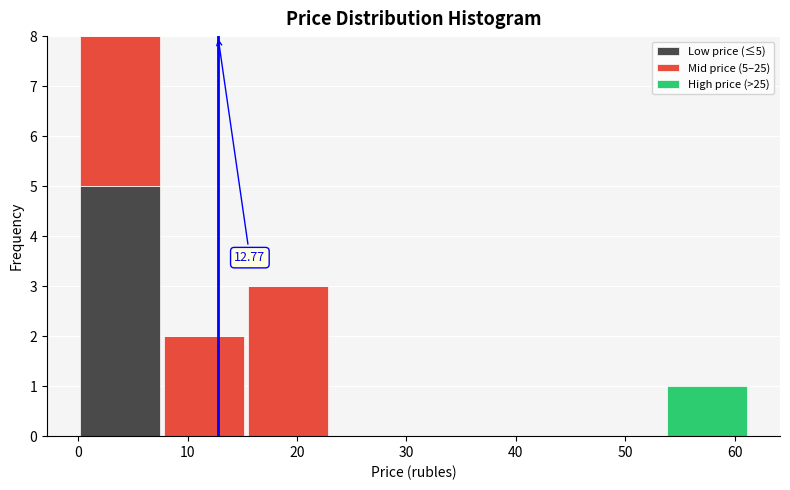

Which range on the x-axis has the tallest stacked bar (by total height)?

0 to 8